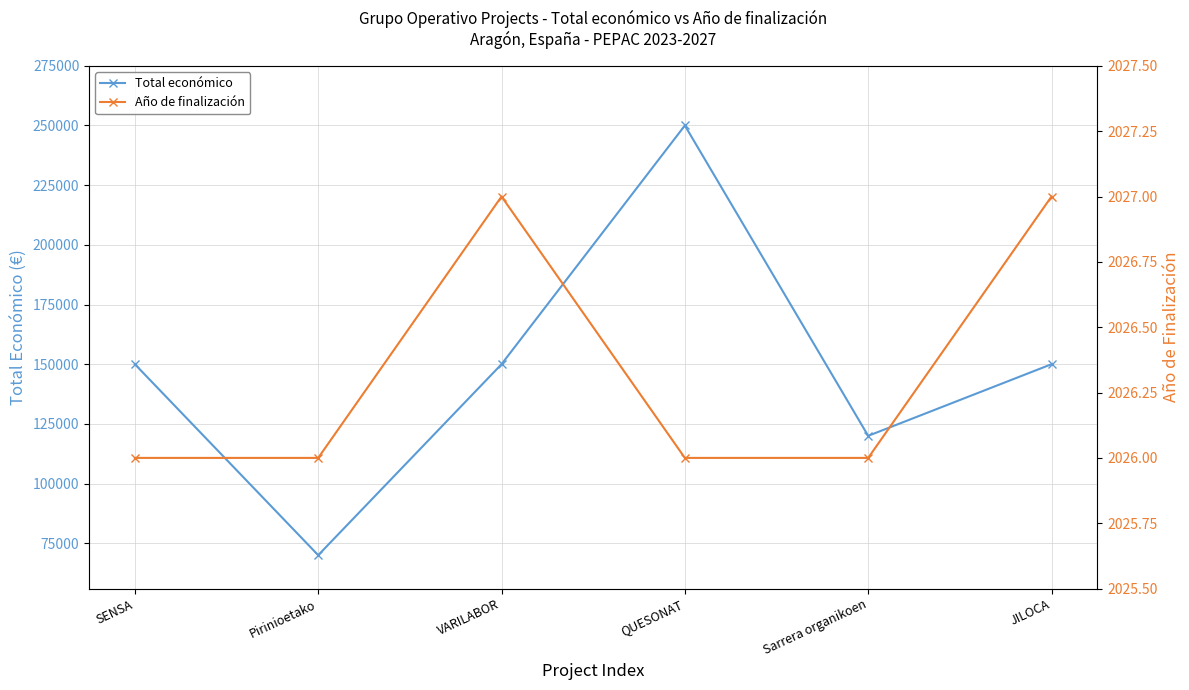

What is the lowest value of the Año de finalización series?

2026